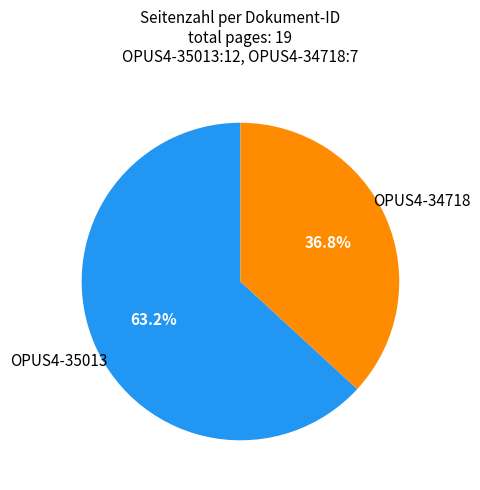

Does any single category account for the majority?

Yes